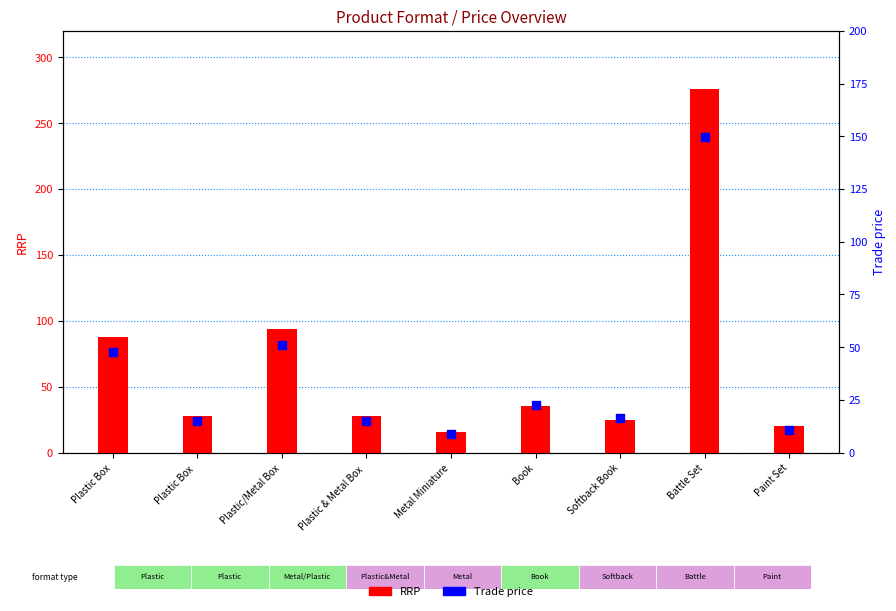

Which series has the largest total across all categories?

RRP